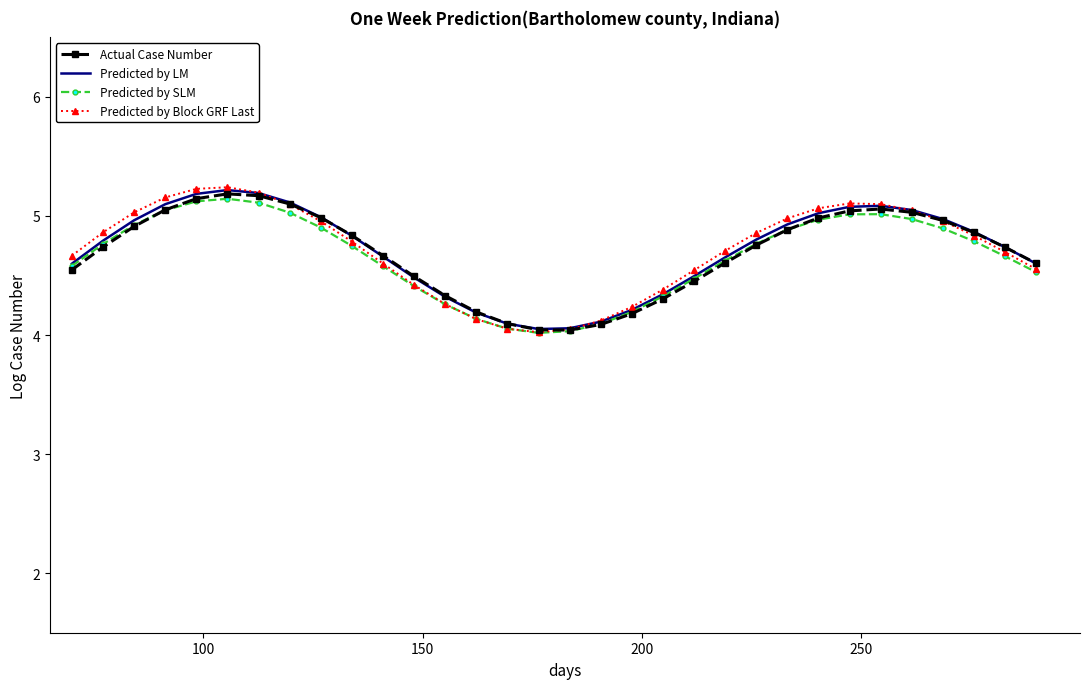

Which series has the largest range (max minus min)?

Predicted by Block GRF Last